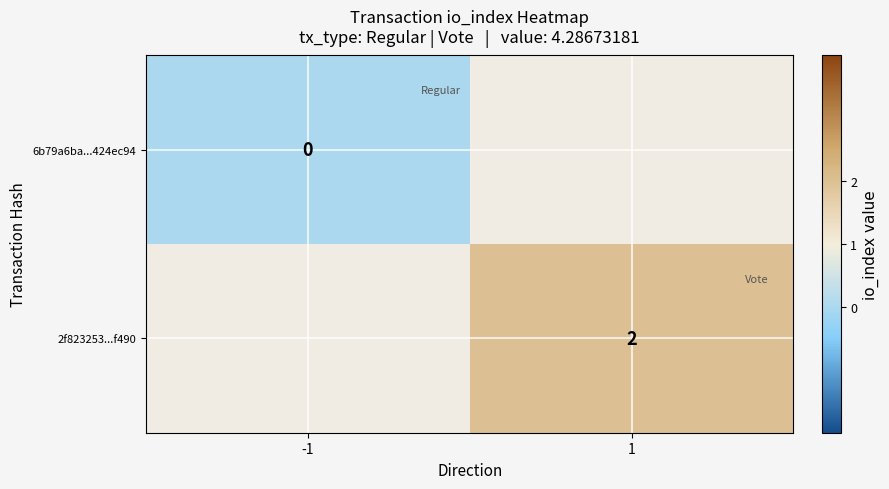

True or false: 2f823253...f490 has a value of 2 at 1.

True